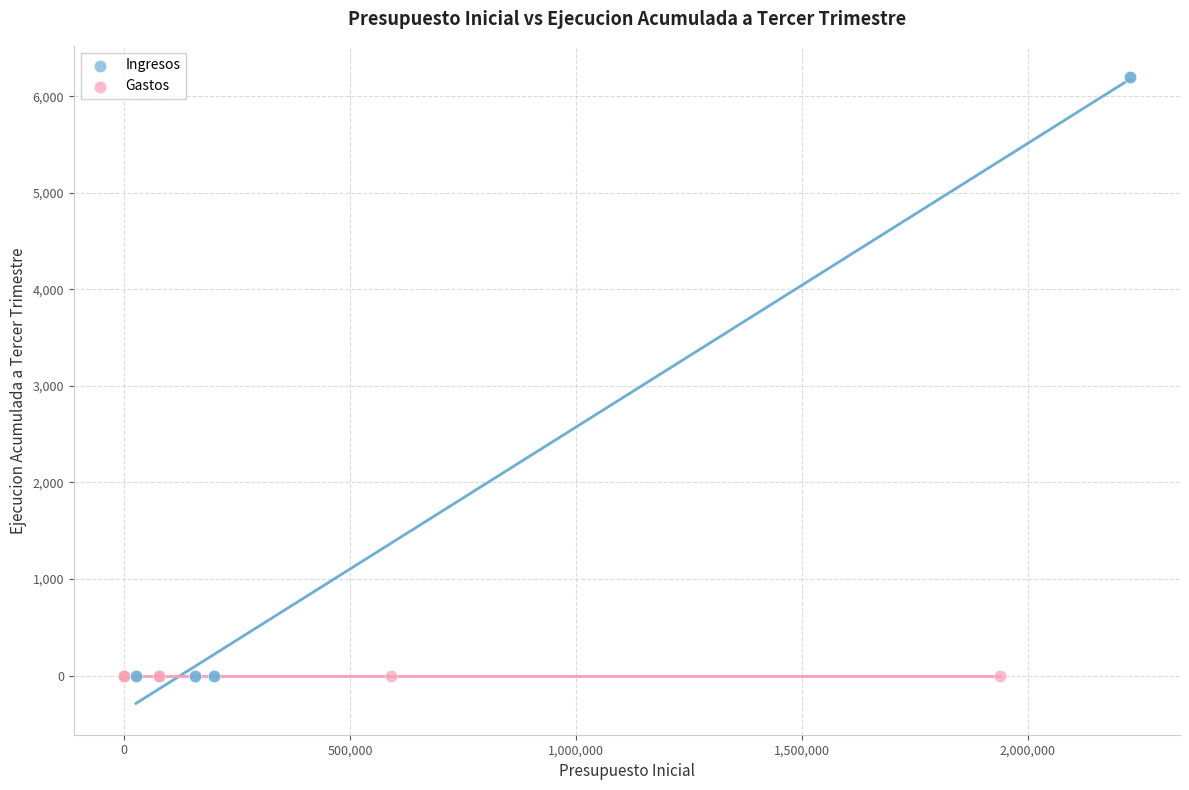

Which series reaches the maximum Y coordinate?

Ingresos